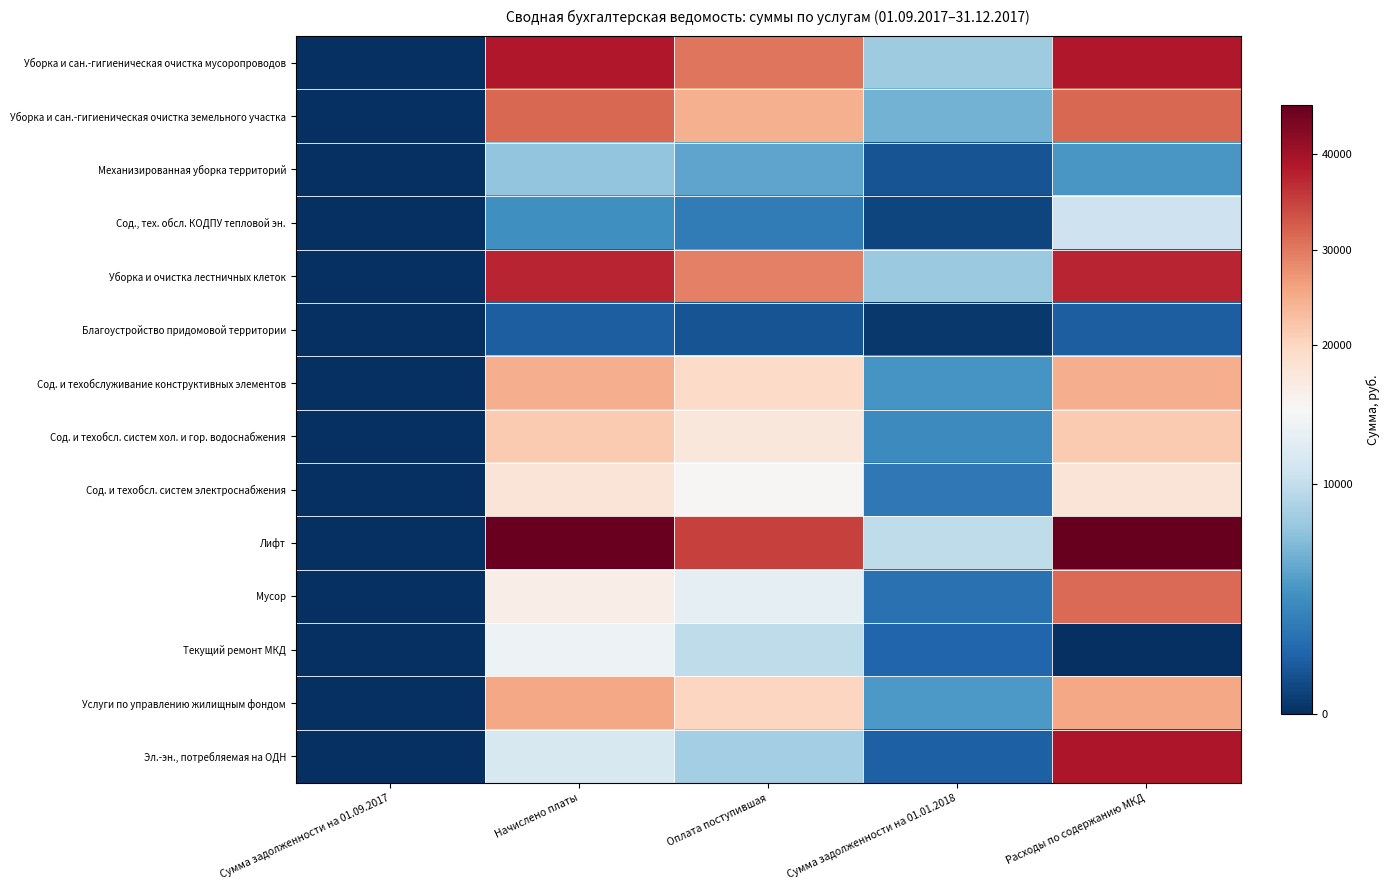

Which category has the lowest value across all series?

Сумма задолженности на 01.09.2017